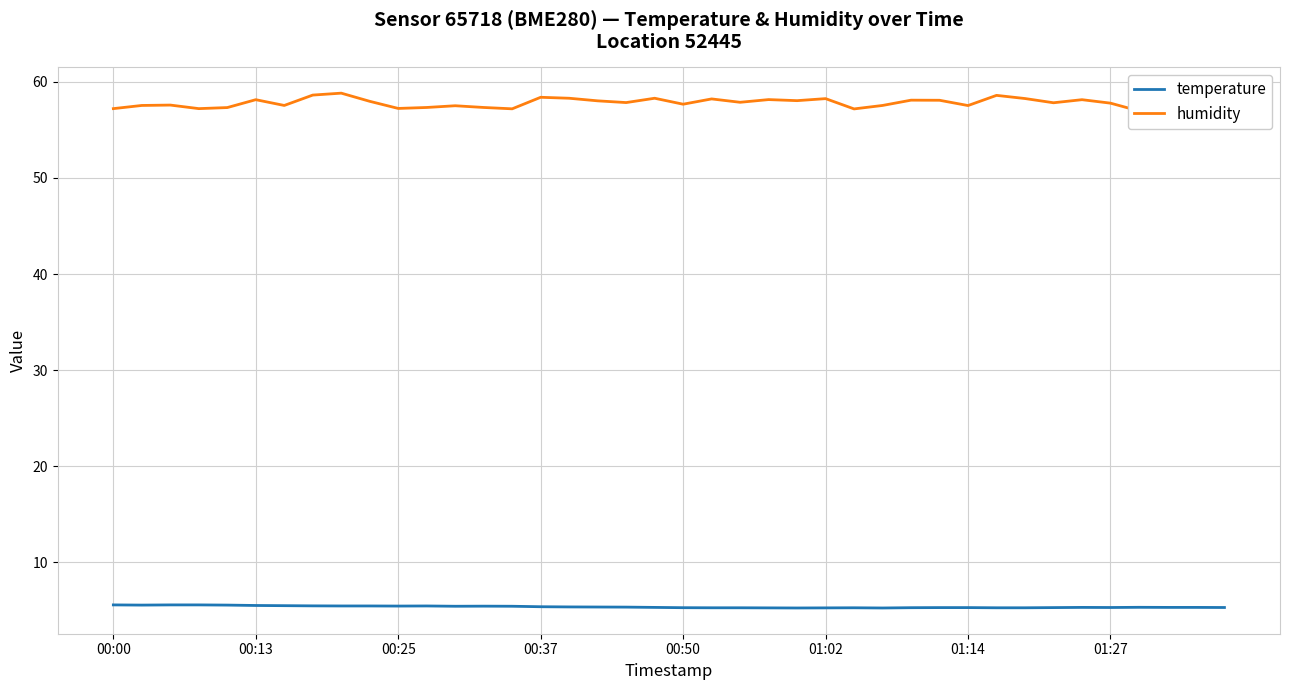

True or false: temperature has a value of 7.2 at 00:50.

False